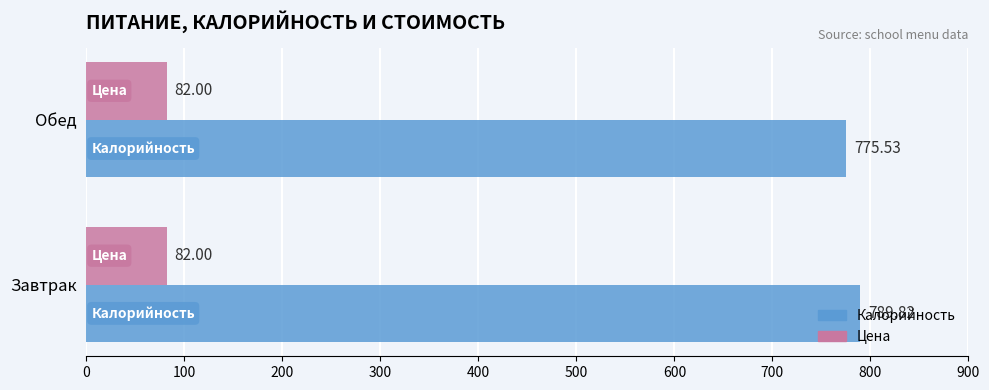

What are all the series names shown in the legend?

Калорийность, Цена